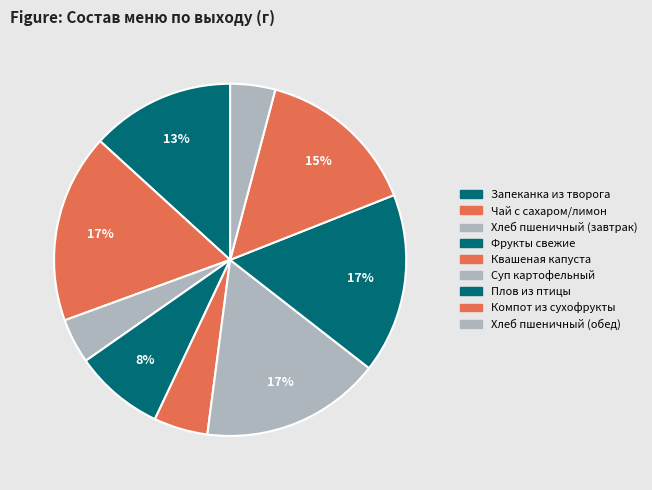

Which category has the biggest portion of the pie?

Чай с сахаром/лимон